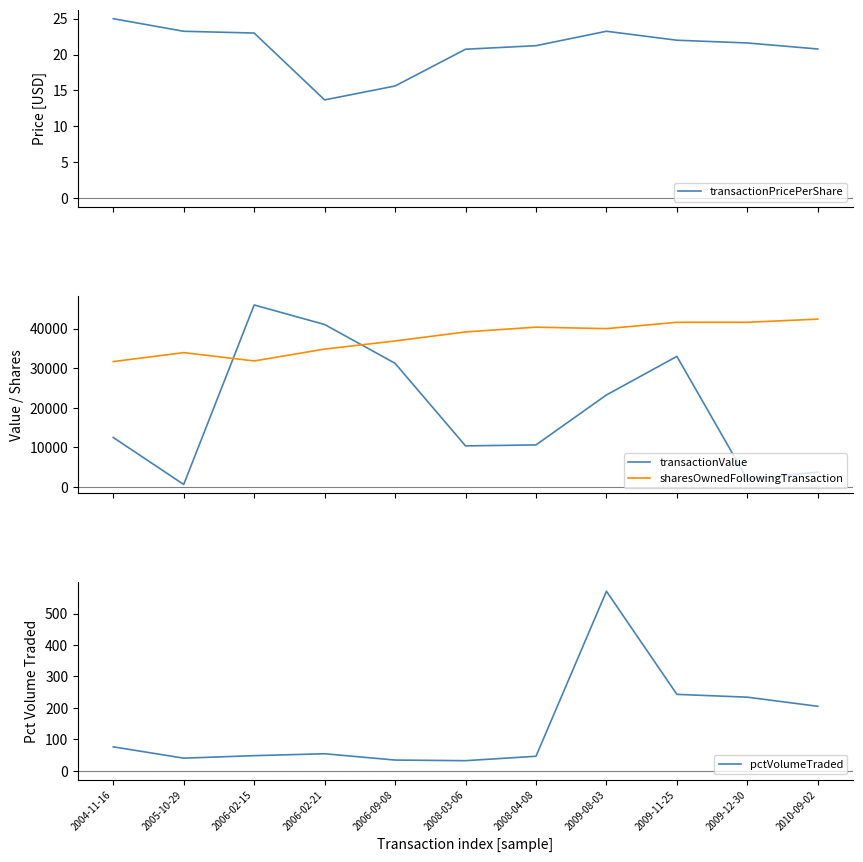

Which has a higher value, 2009-08-03 or 2010-09-02?

2009-08-03